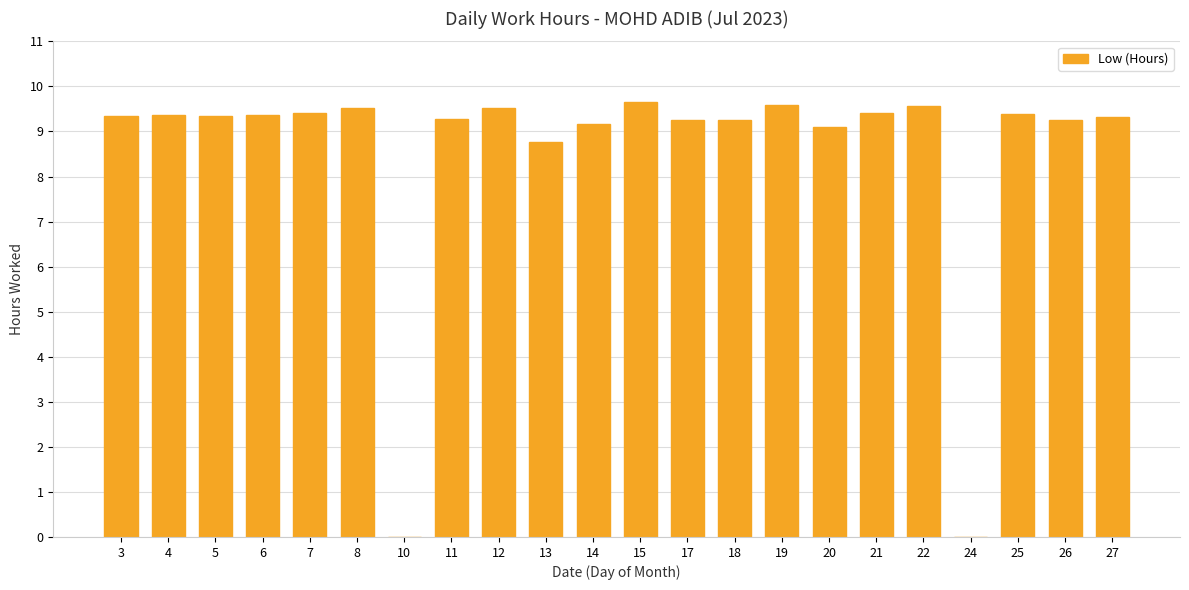

What is the sum of all values?

186.9